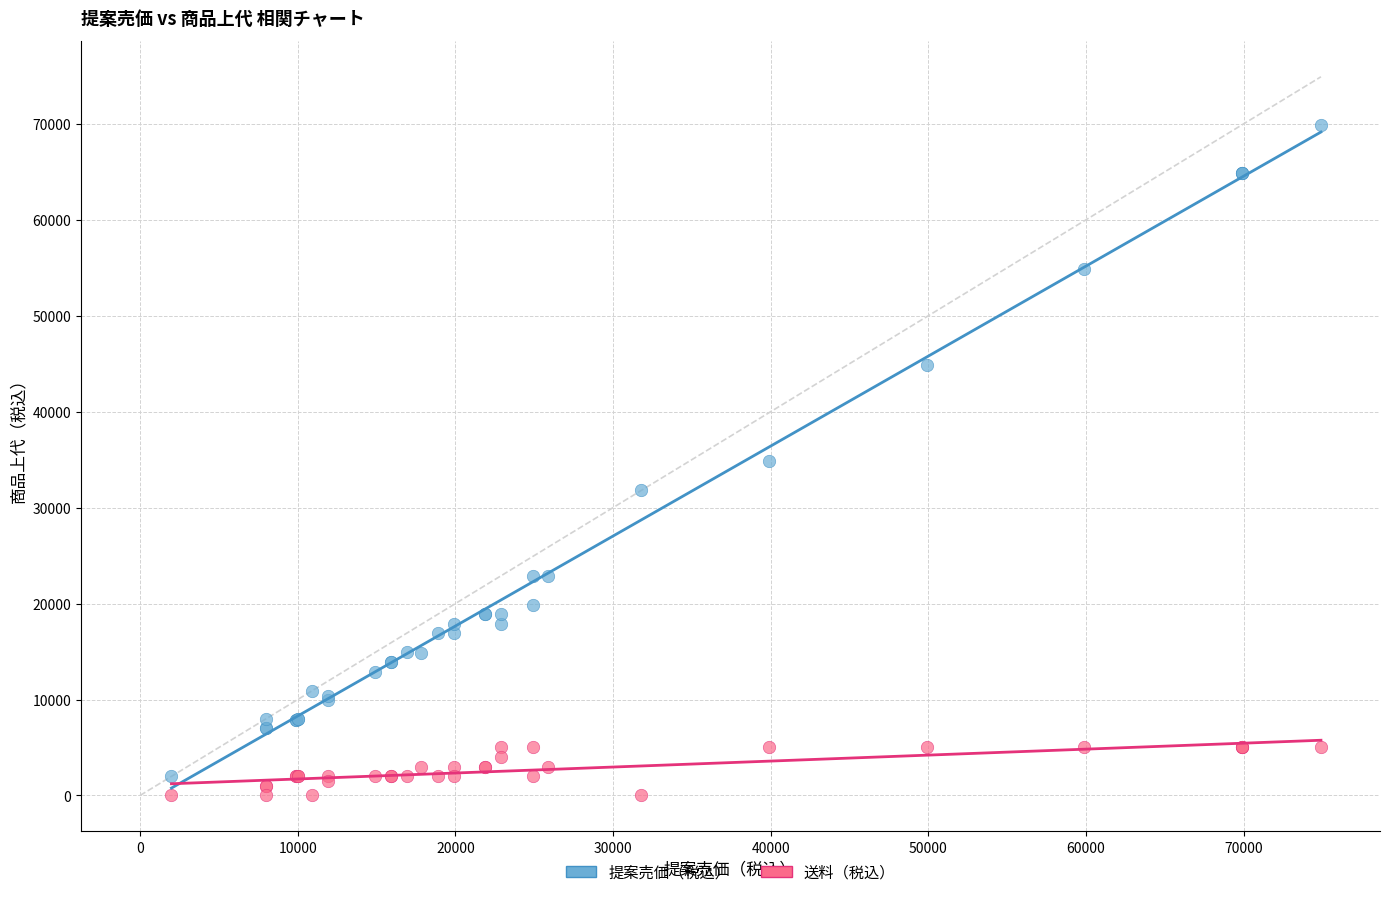

In the 提案売価（税込） series, what Y value is closest to 35945?

34900